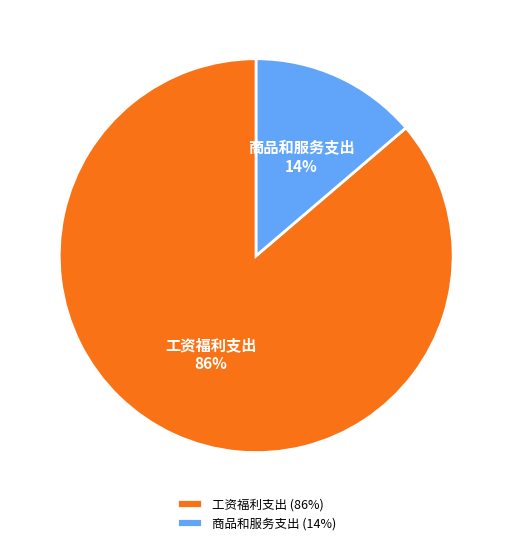

True or false: 工资福利支出 accounts for 86% of the total.

True